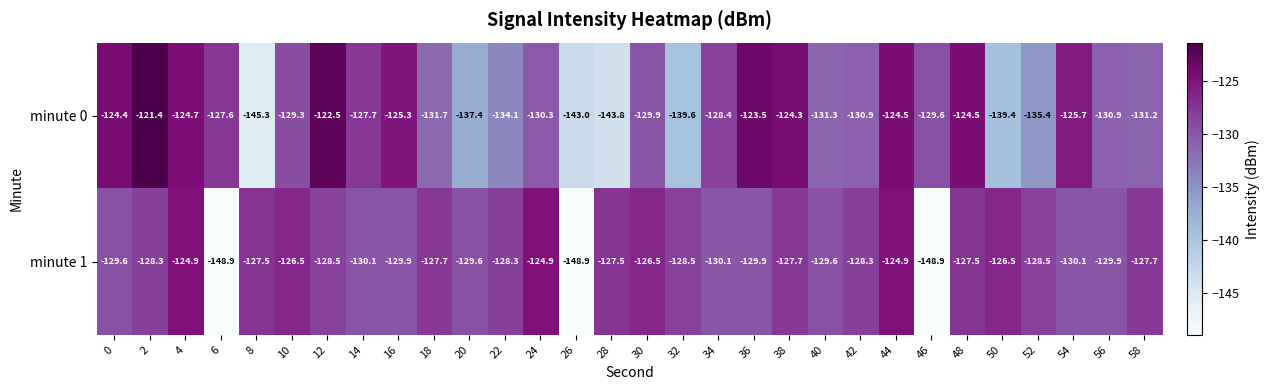

At 2, list the series in order from largest to smallest.

minute 0, minute 1